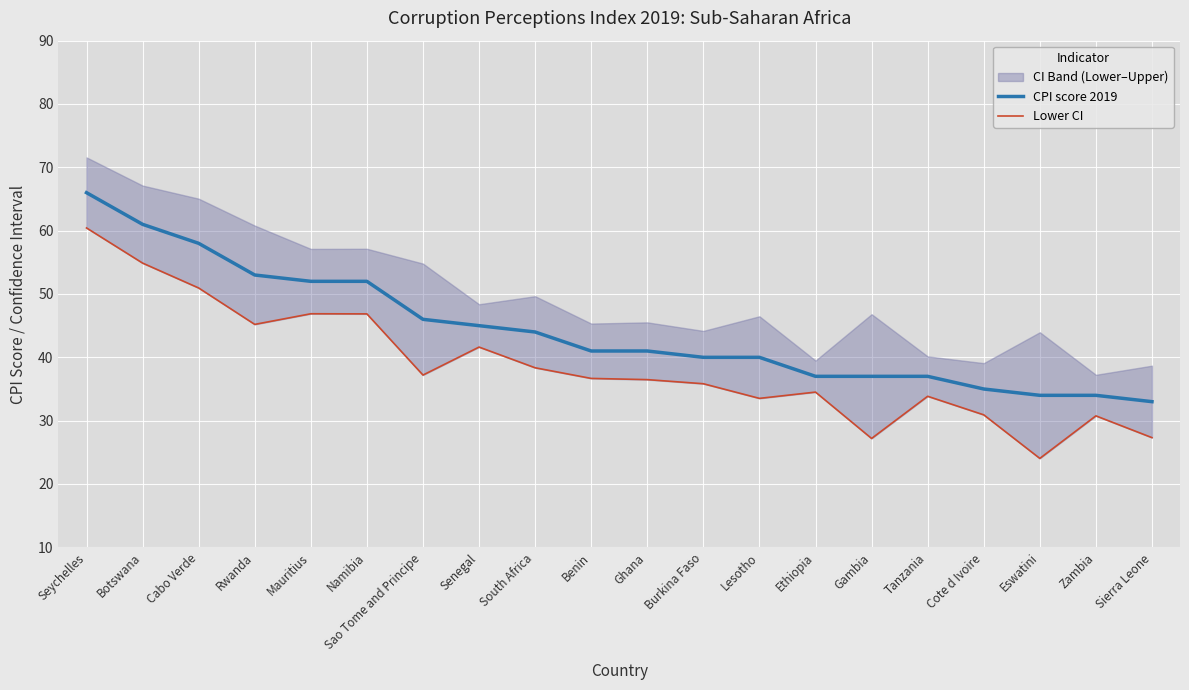

Reading left to right, extract all data points from this chart.

CPI score 2019: Seychelles=66.0	Botswana=61.0	Cabo Verde=58.0	Rwanda=53.0	Mauritius=52.0	Namibia=52.0	Sao Tome and Principe=46.0	Senegal=45.0	South Africa=44.0	Benin=41.0	Ghana=41.0	Burkina Faso=40.0	Lesotho=40.0	Ethiopia=37.0	Gambia=37.0	Tanzania=37.0	Cote d Ivoire=35.0	Eswatini=34.0	Zambia=34.0	Sierra Leone=33.0
Lower CI: Seychelles=60.4	Botswana=54.9	Cabo Verde=51.0	Rwanda=45.2	Mauritius=46.9	Namibia=46.9	Sao Tome and Principe=37.2	Senegal=41.6	South Africa=38.4	Benin=36.7	Ghana=36.5	Burkina Faso=35.8	Lesotho=33.5	Ethiopia=34.5	Gambia=27.2	Tanzania=33.9	Cote d Ivoire=30.9	Eswatini=24.0	Zambia=30.8	Sierra Leone=27.3